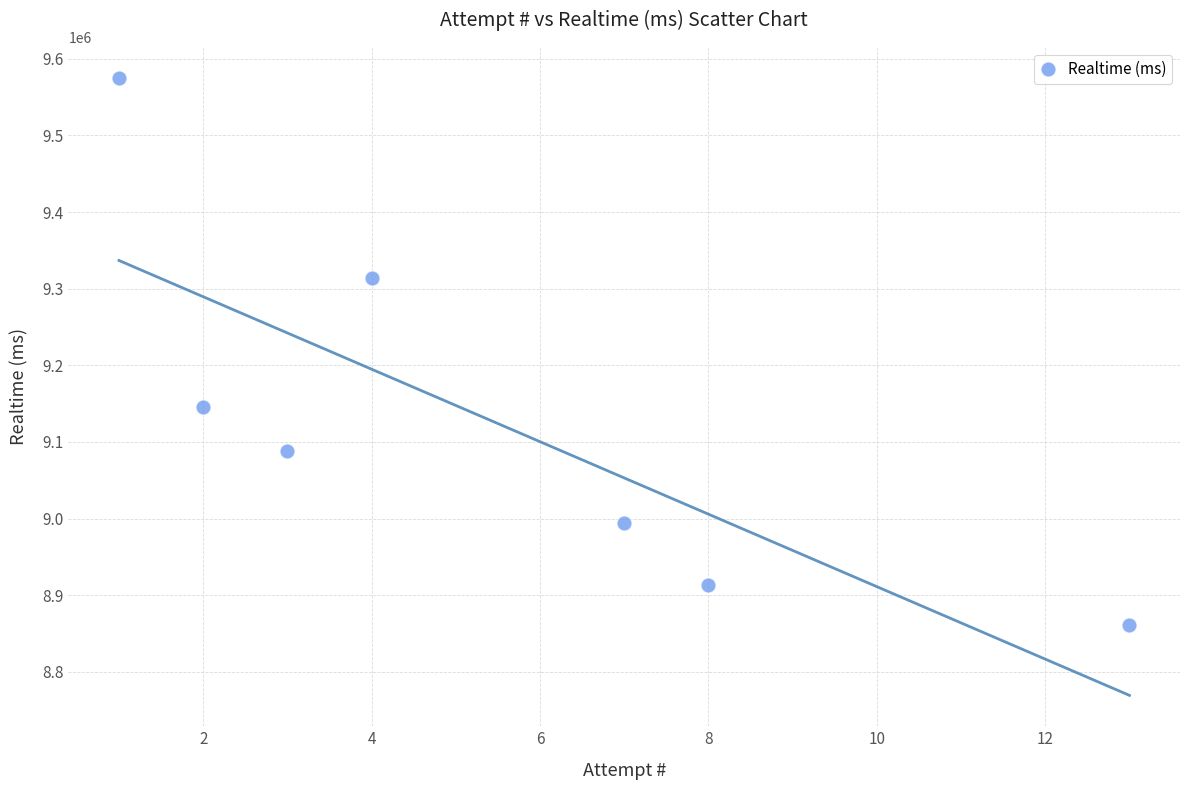

What is the average Y value?

9127339